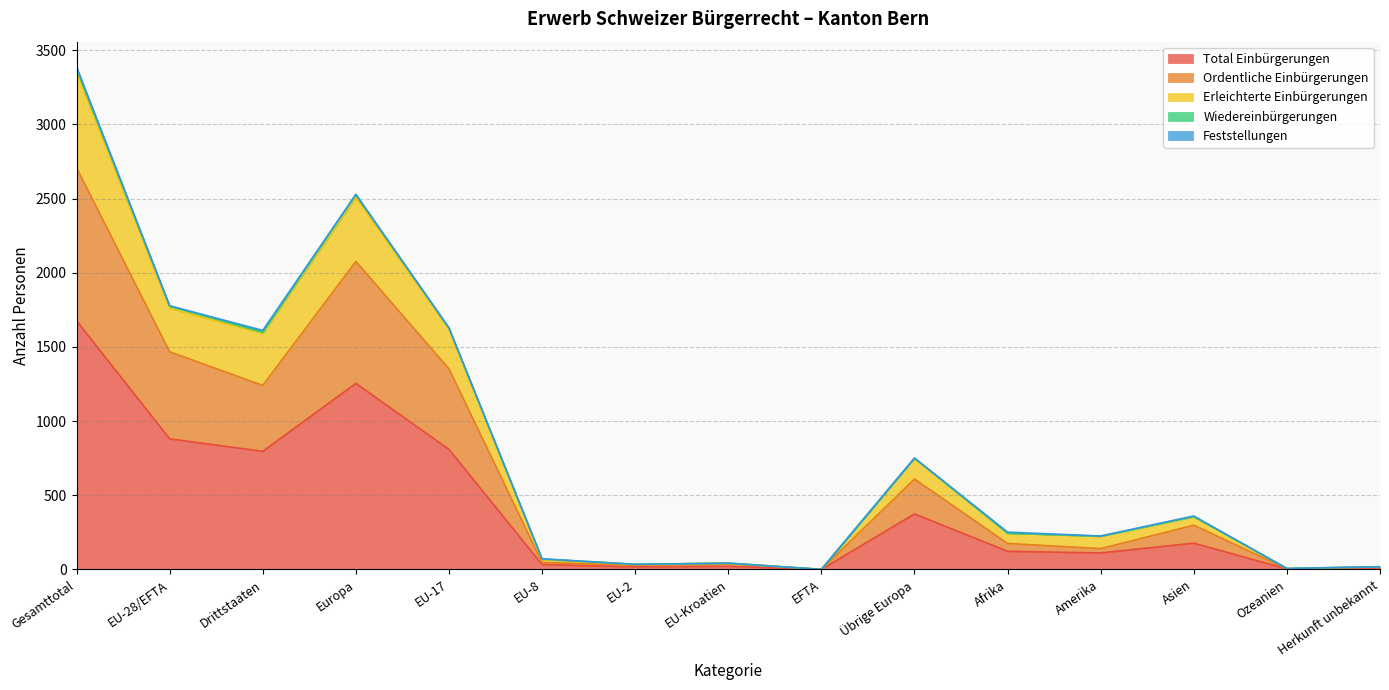

At which label does Total Einbürgerungen reach its peak?

Gesamttotal